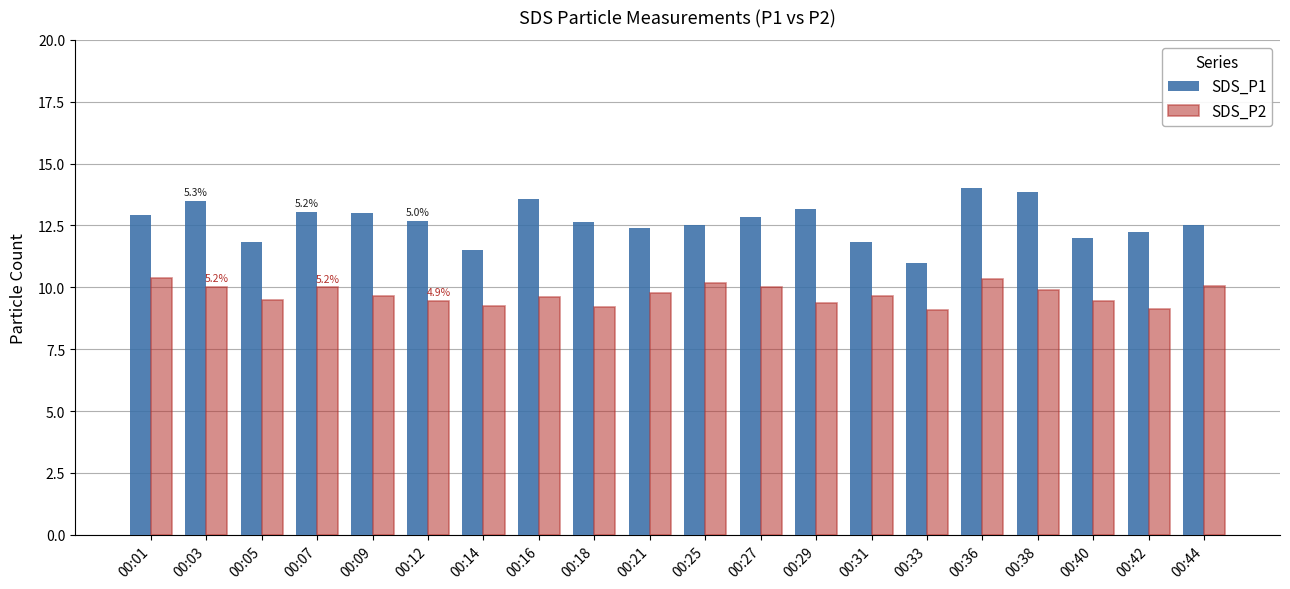

List the series in order of their overall mean, highest first.

SDS_P1, SDS_P2